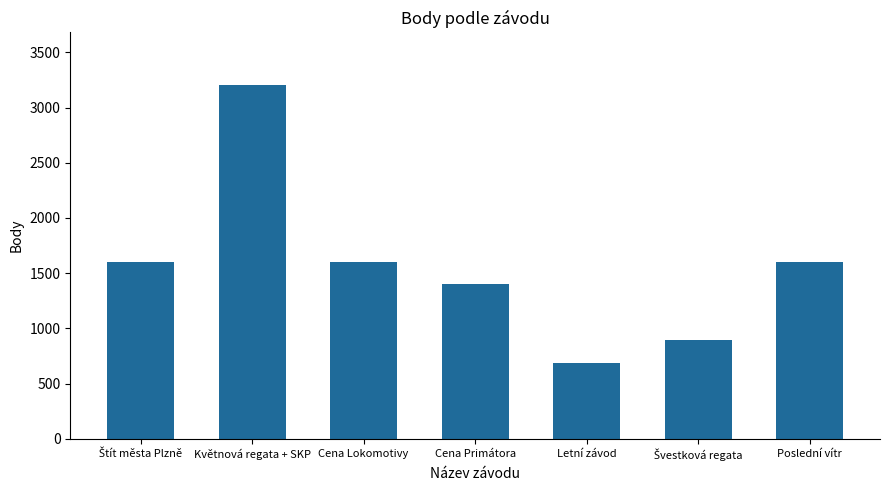

Which label corresponds to the smallest value in the chart?

Letní závod